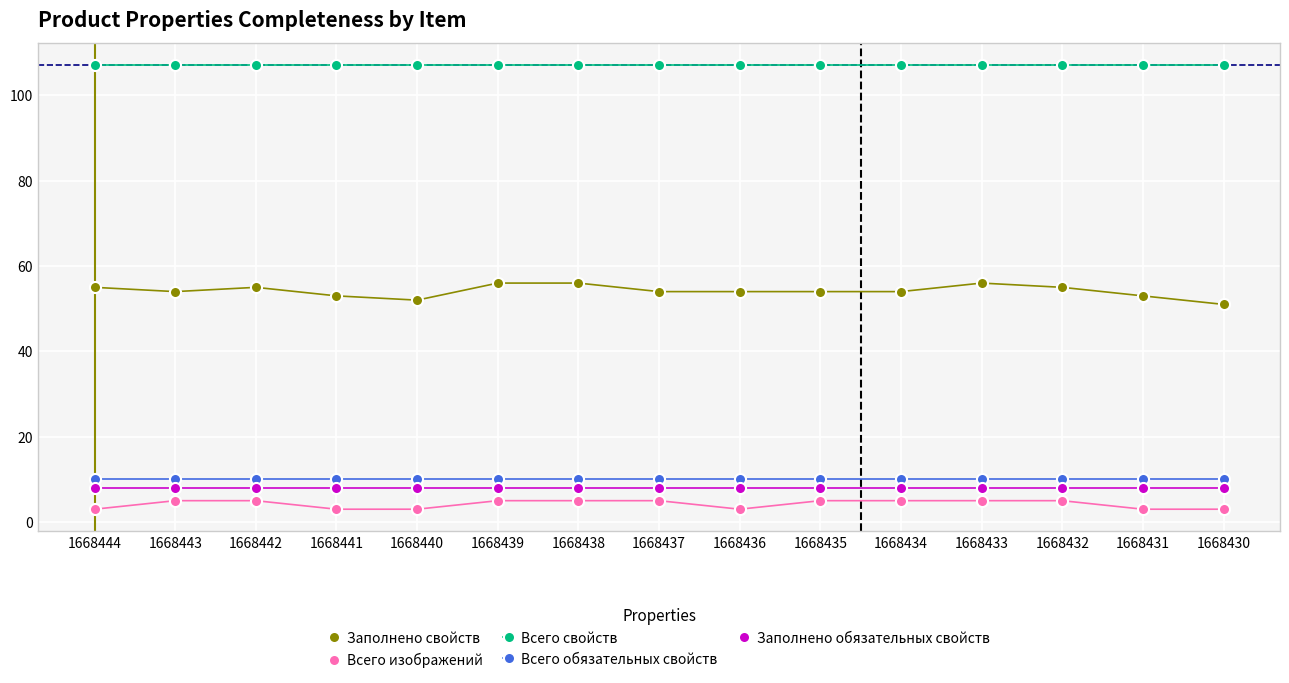

What is the minimum value shown in the chart?

3